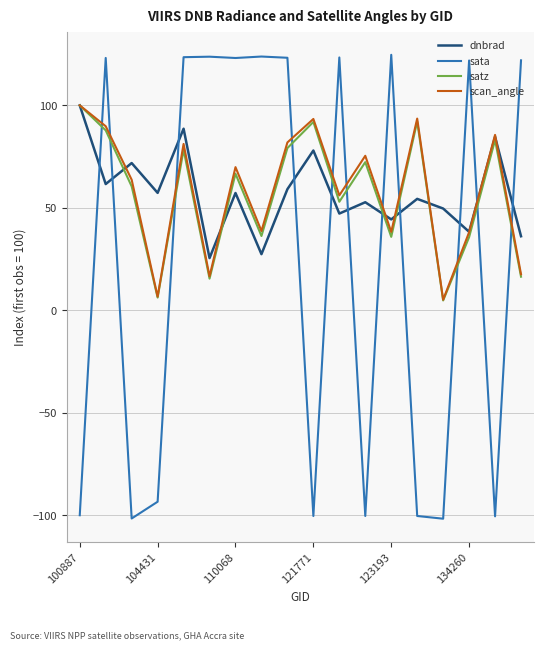

What is the highest value of the satz series?

100.0